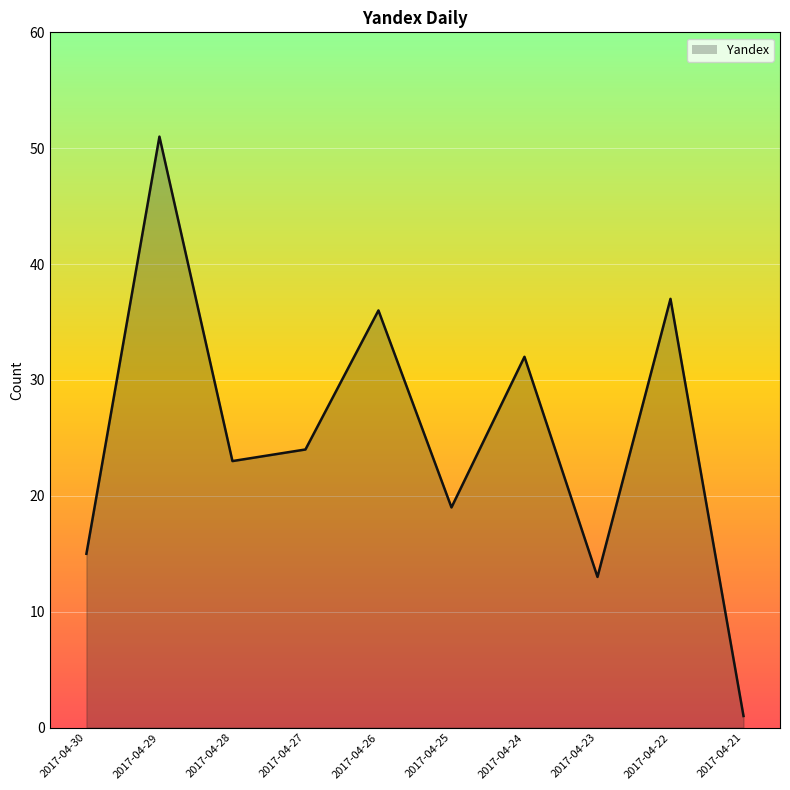

True or false: the data has more than 0 interior local peaks.

True